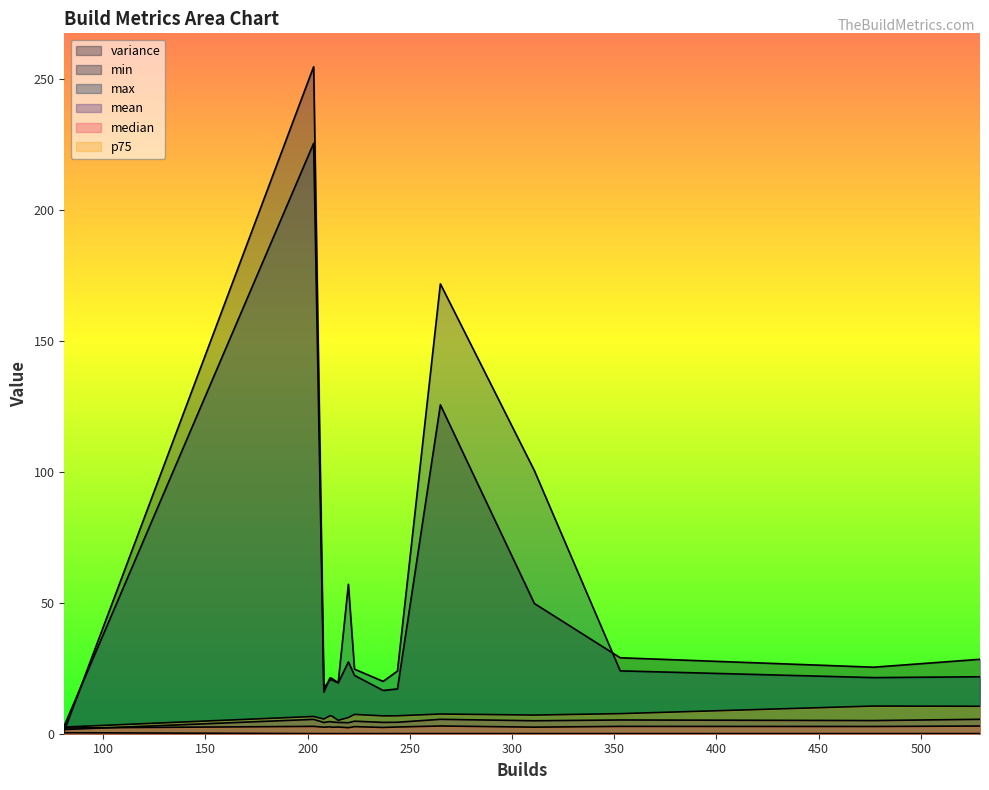

Where is the first local maximum for median?

223